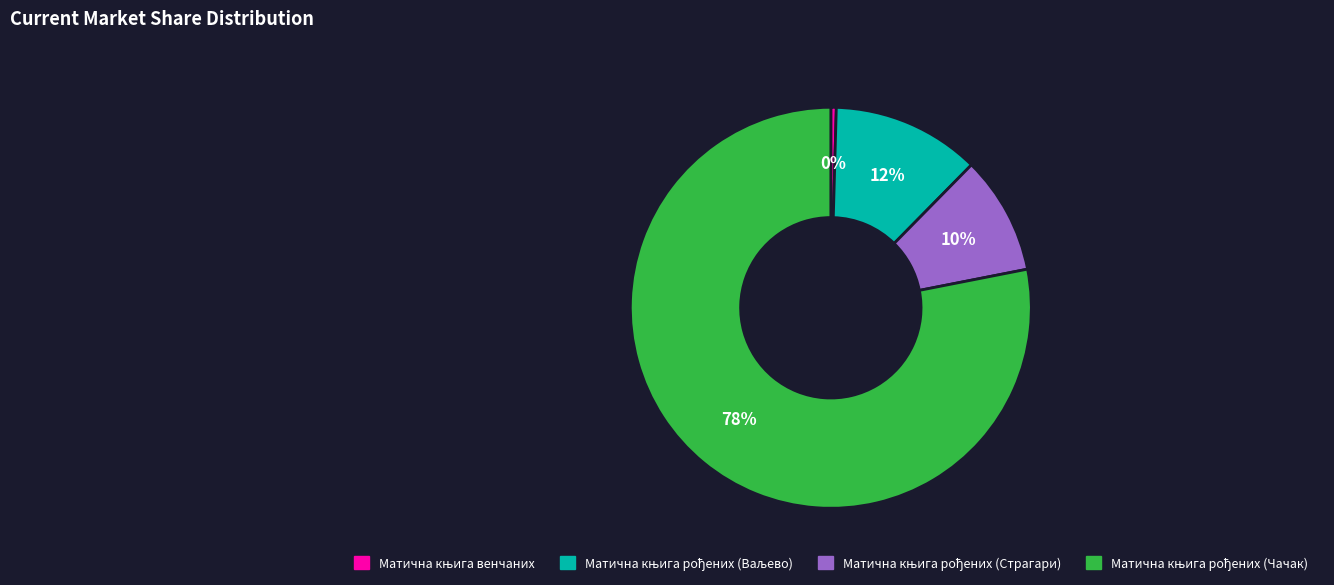

Is there any slice that represents more than half of the pie?

Yes